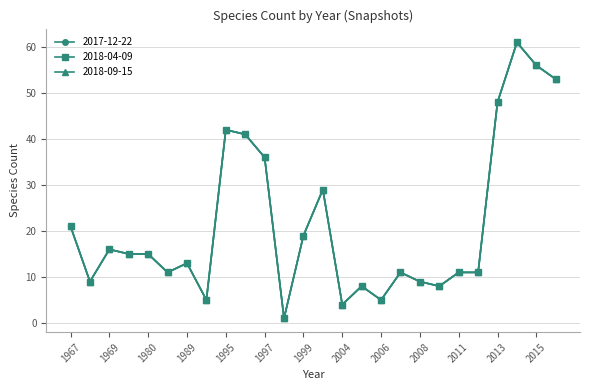

At which category is the sum across all series the highest?

2014